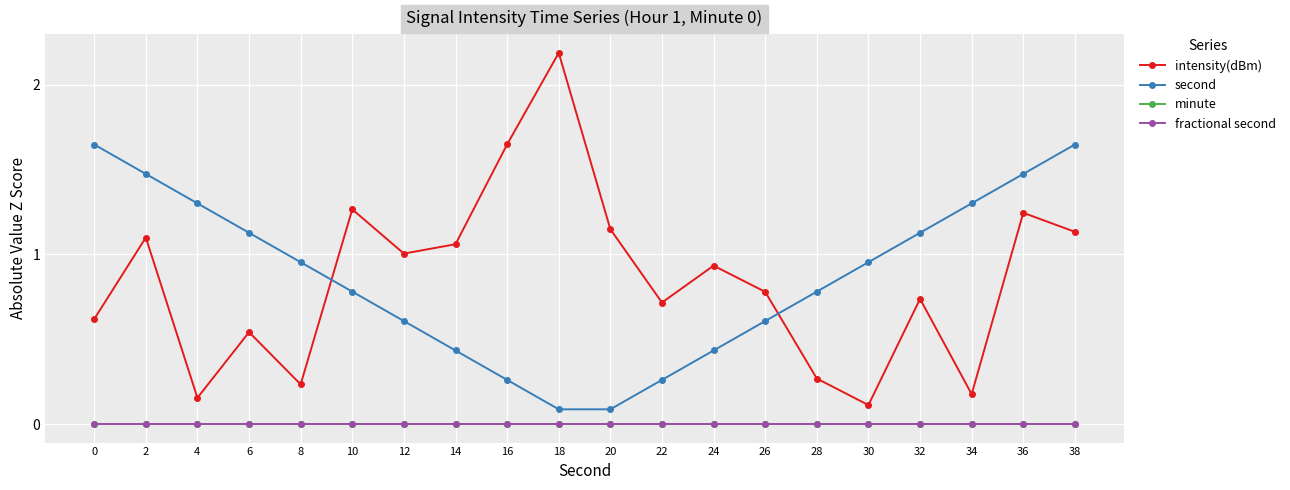

Is the value of intensity(dBm) at 16 greater than the value of second at 16?

Yes